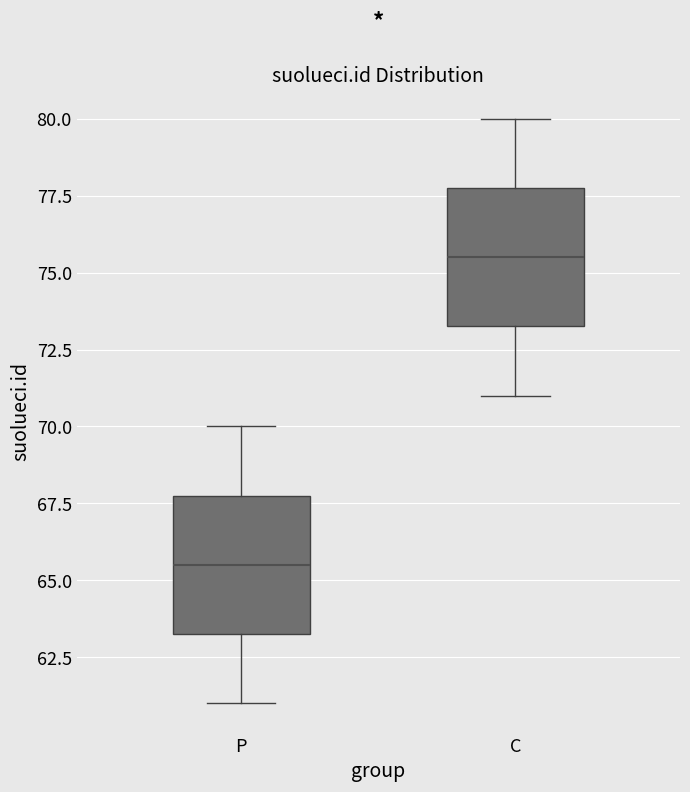

Which box's median line is the lowest?

P